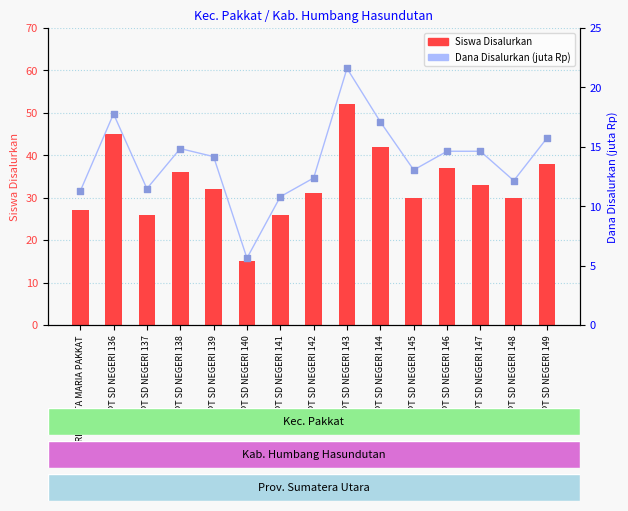

Which series contains the lowest Y value?

Dana Disalurkan (juta)